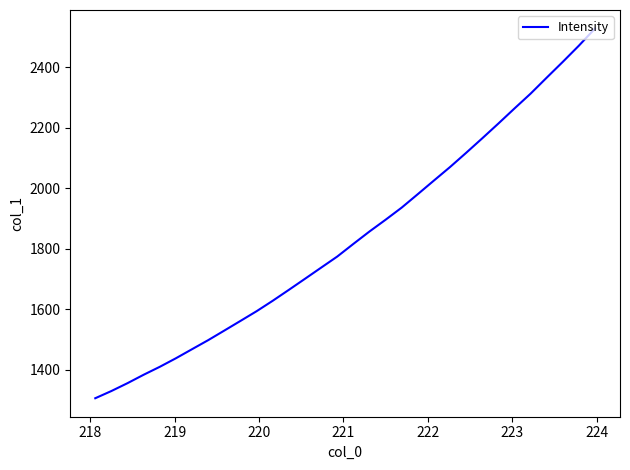

What is the difference between the maximum and minimum values?

1221.1